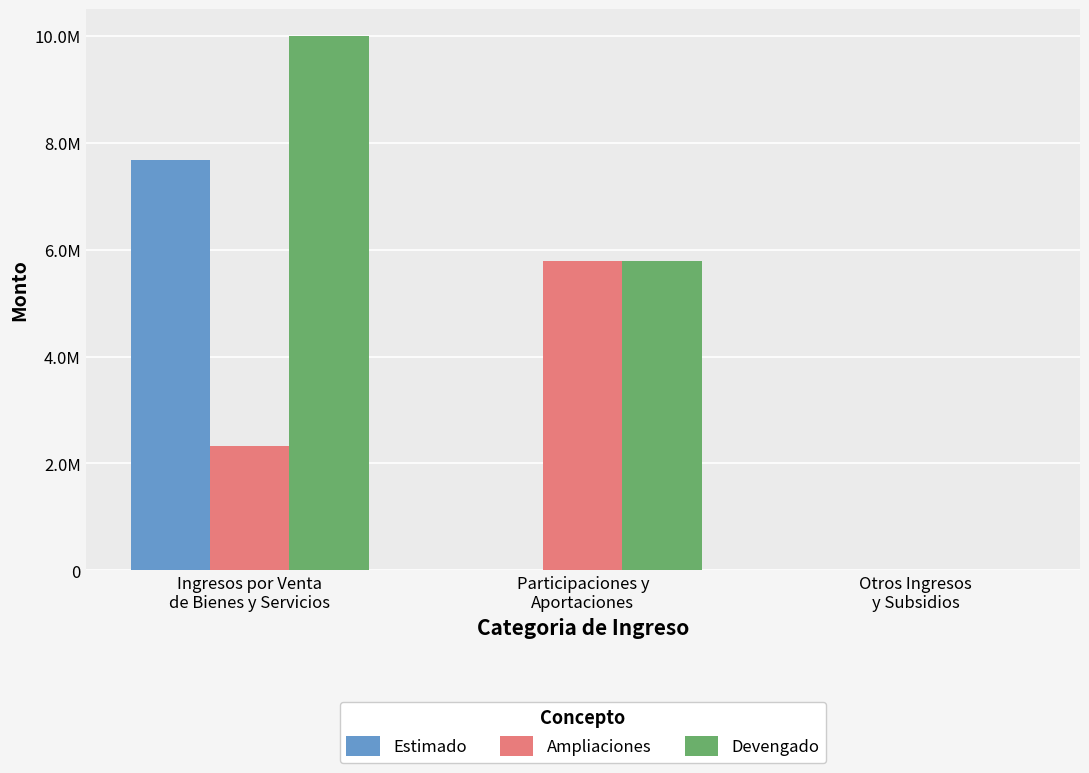

What are all the series names shown in the legend?

Estimado, Ampliaciones, Devengado